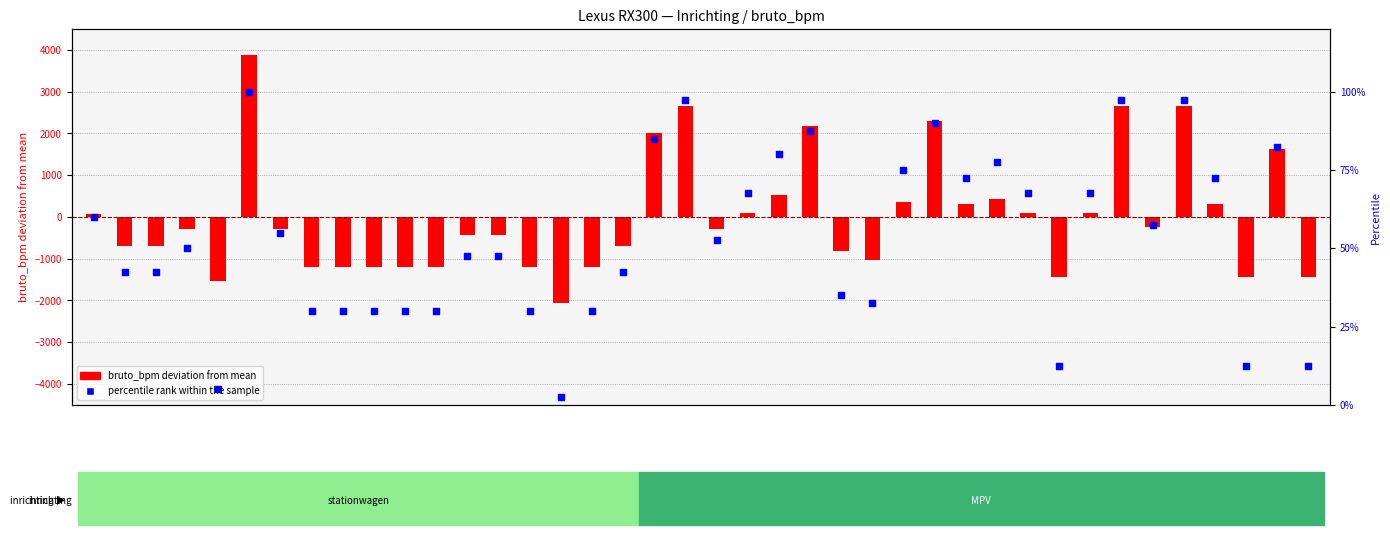

What is the total value across all series at 1?

-662.3